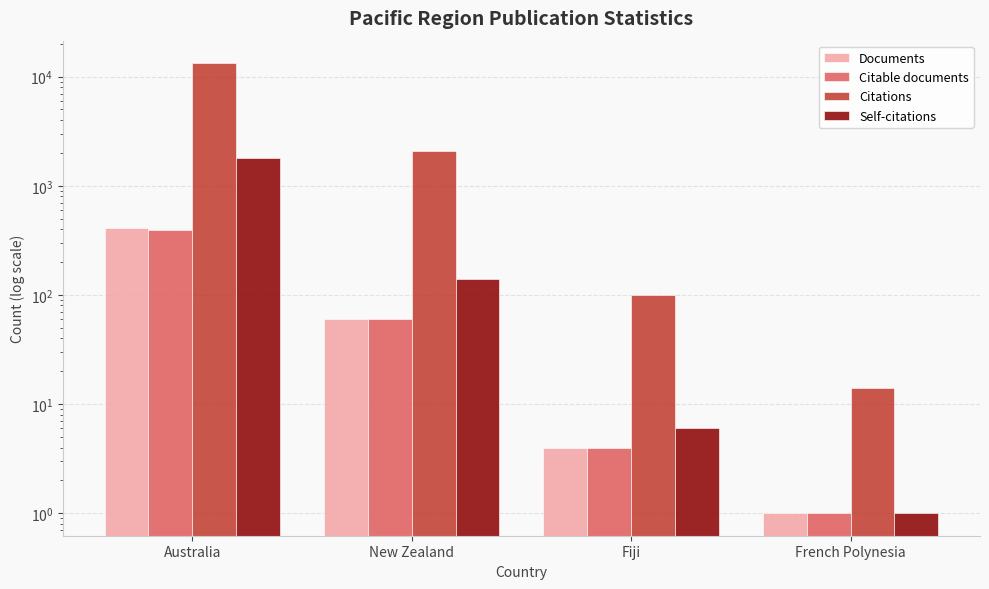

Is it true that Citable documents equals 396 at Australia?

True